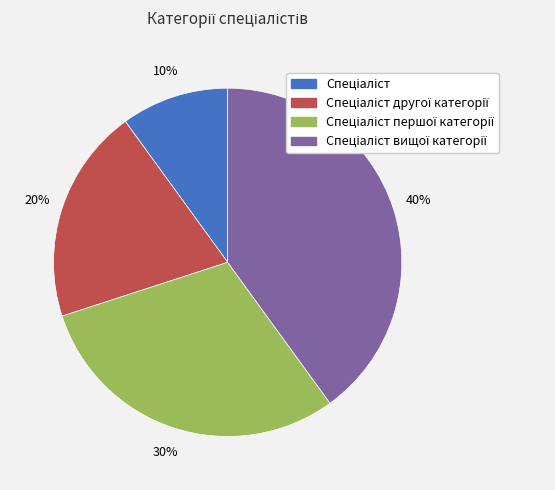

How many slices are in this pie chart?

4